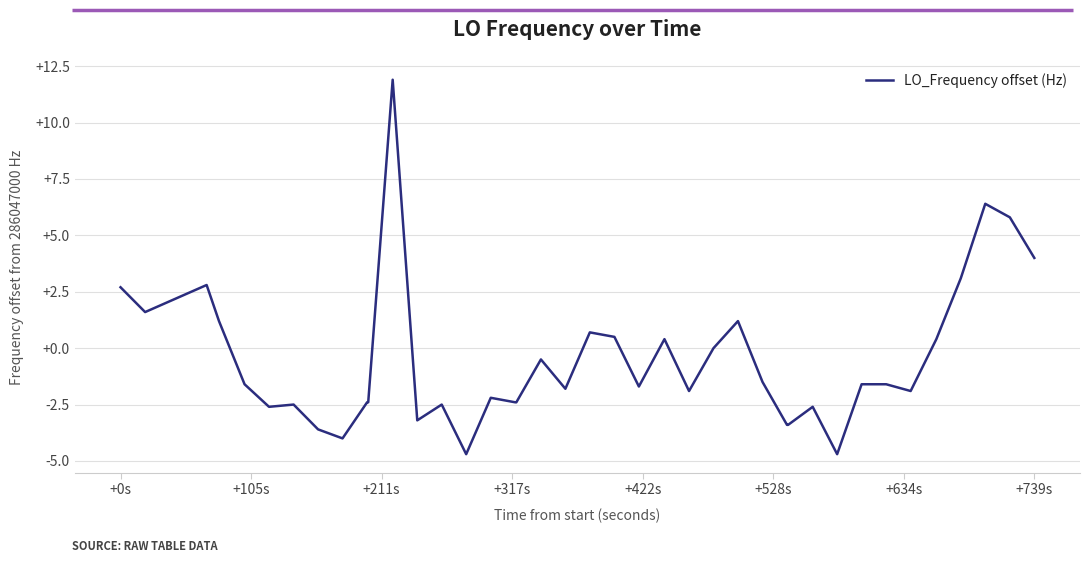

What is the minimum value shown in the chart?

-4.7